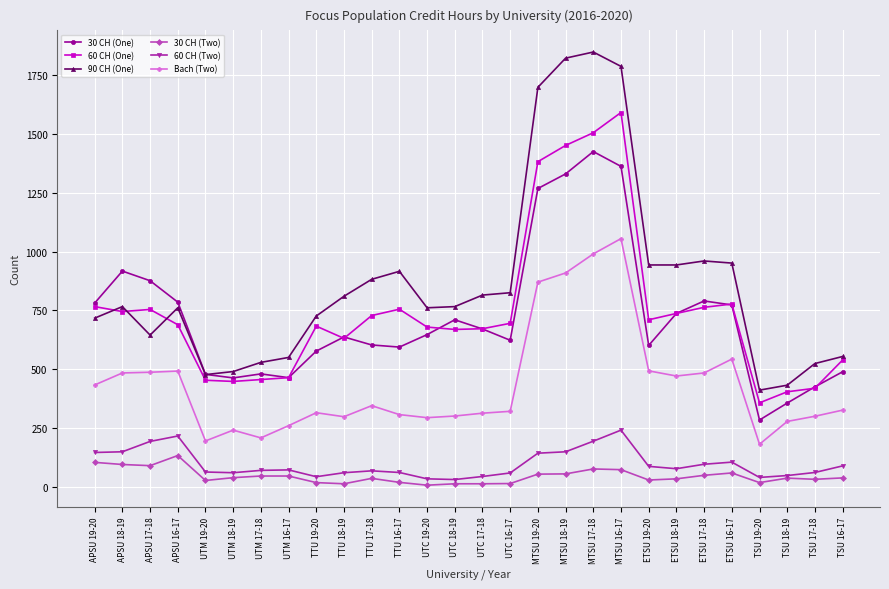

What is the value of the 60 CH (One) point at the 22nd from the left?

737